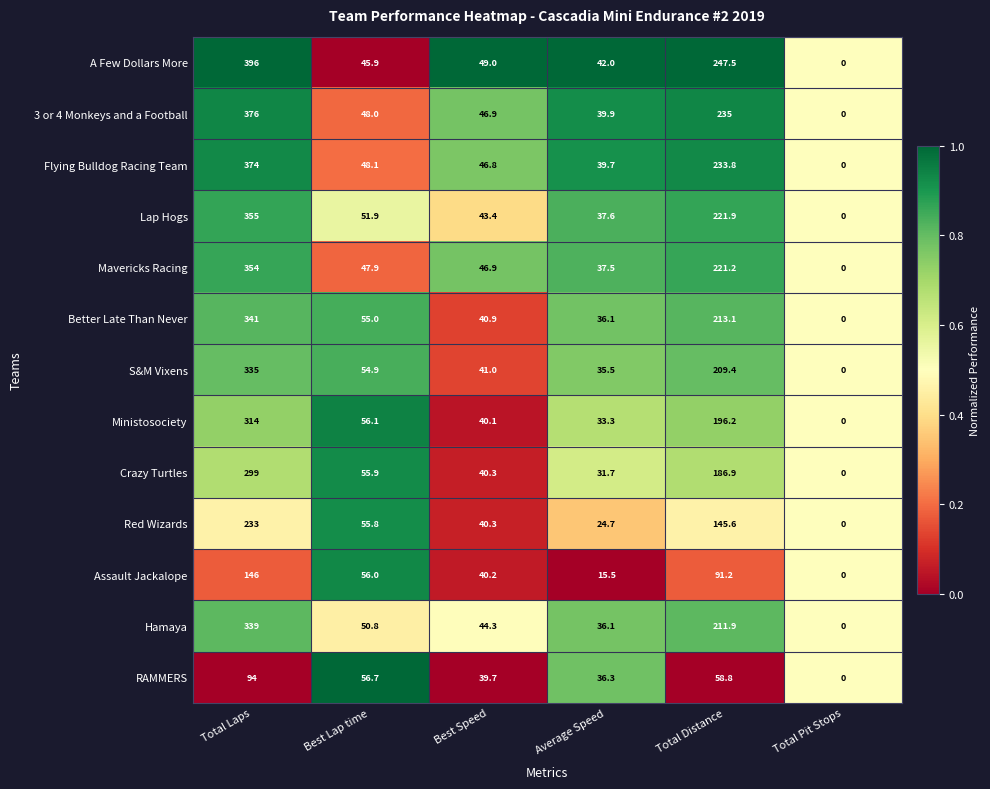

Which series has the largest range (max minus min)?

A Few Dollars More